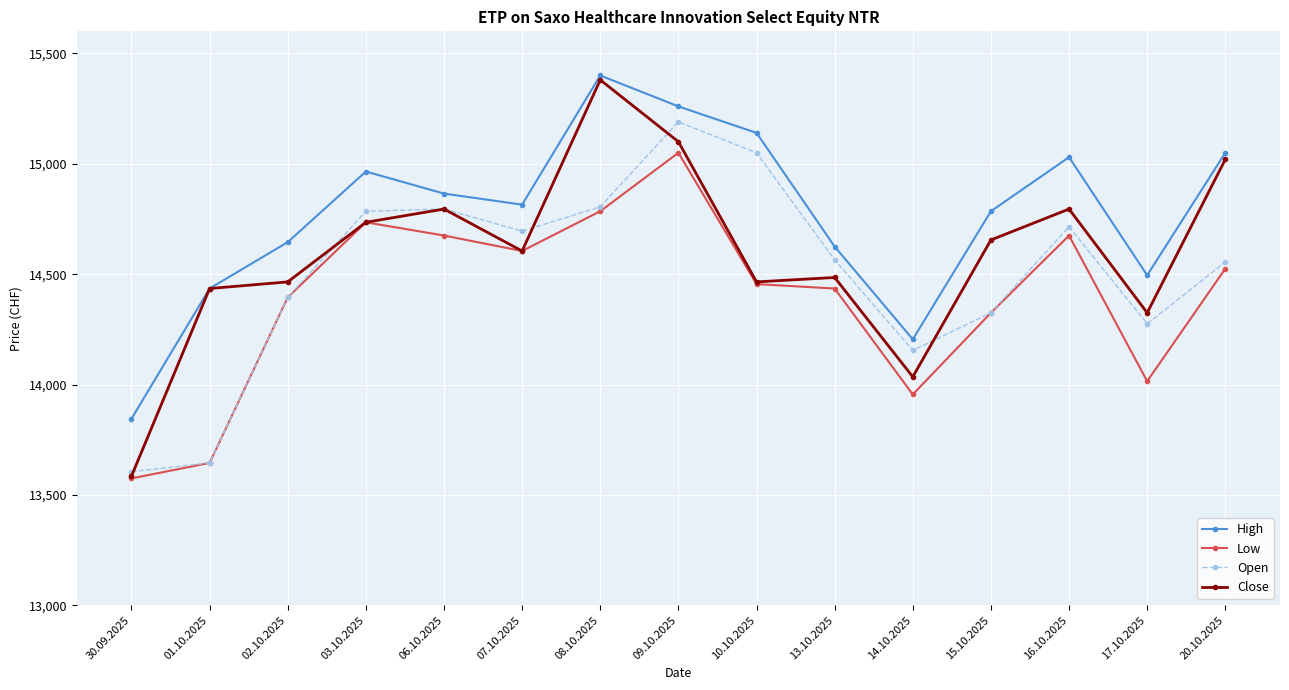

Which series has the largest range (max minus min)?

Close